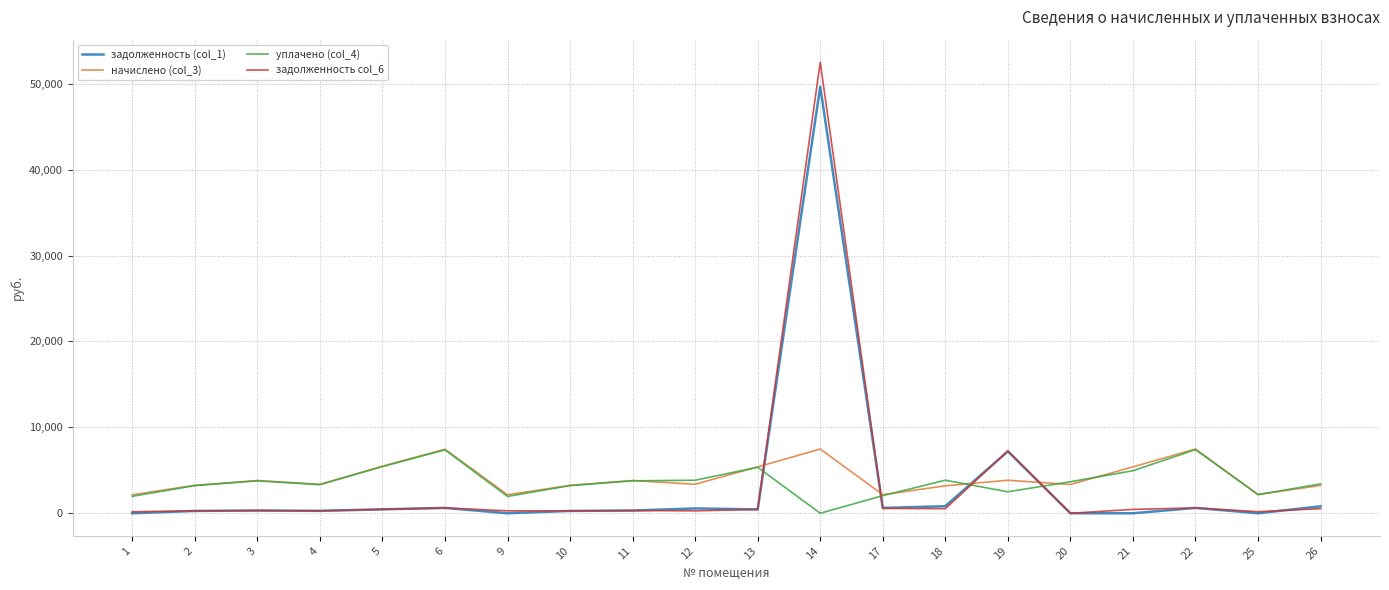

True or false: задолженность (col_1) and начислено (col_3) intersect in this chart.

True